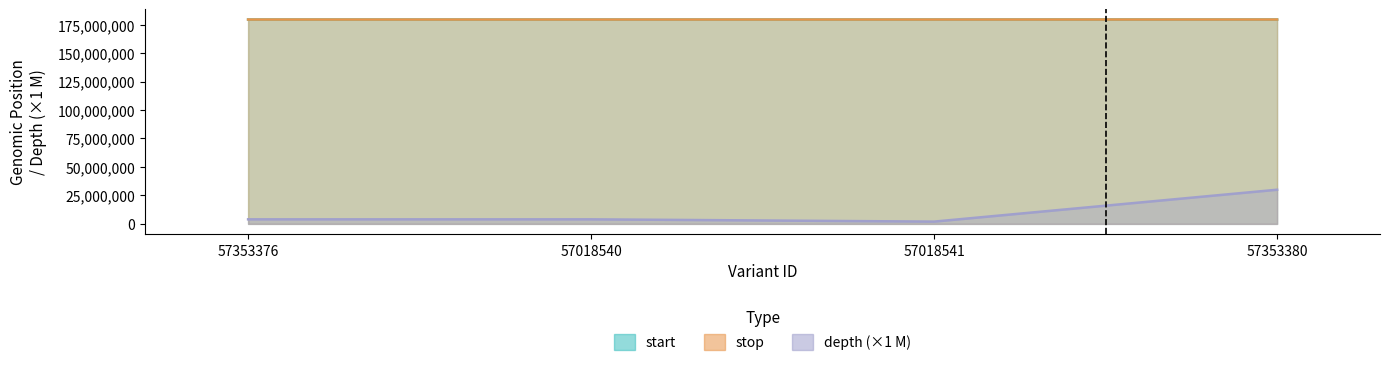

Which has a higher value, 57353380 or 57018541?

57353380